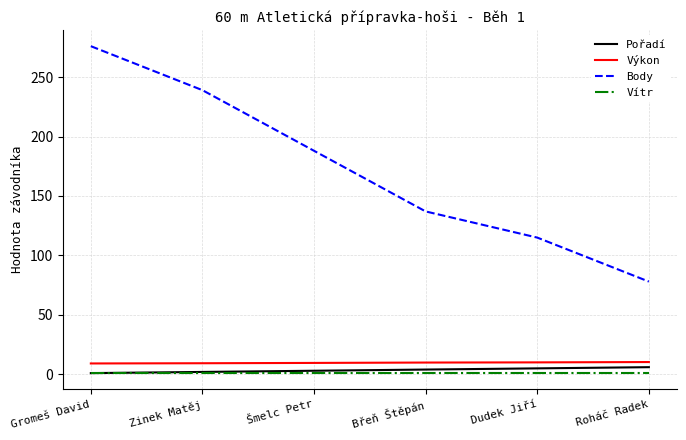

True or false: Vítr and Výkon cross at least once.

False